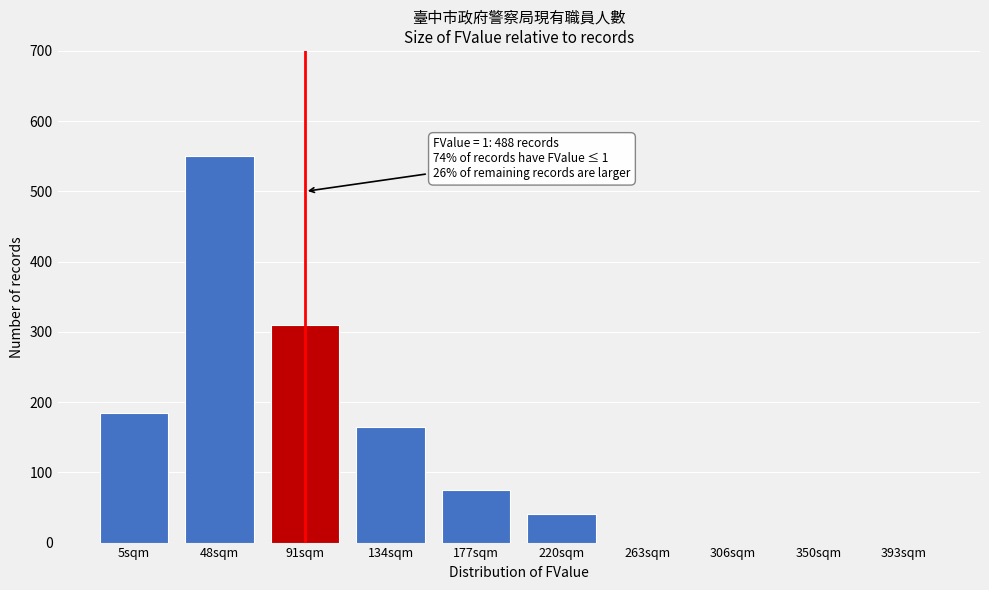

Reading left to right, what are all the values shown in this chart?

5sqm=185	48sqm=550	91sqm=310	134sqm=165	177sqm=75	220sqm=40	263sqm=0	306sqm=0	350sqm=0	393sqm=0